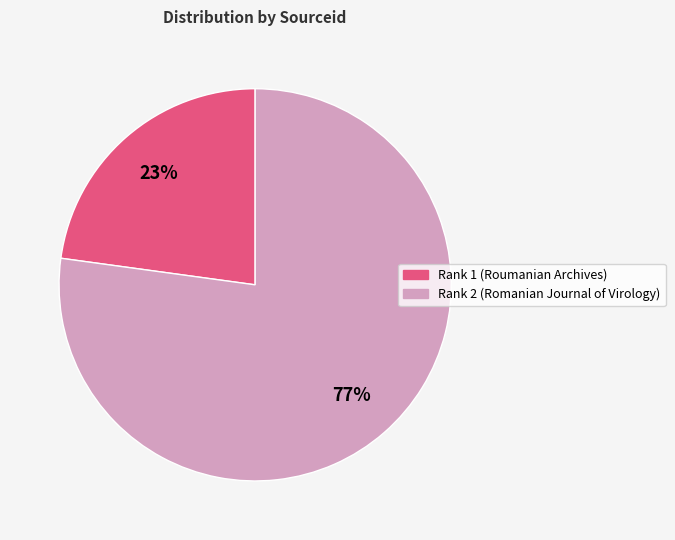

Does Rank 1 represent more than half of the total?

No